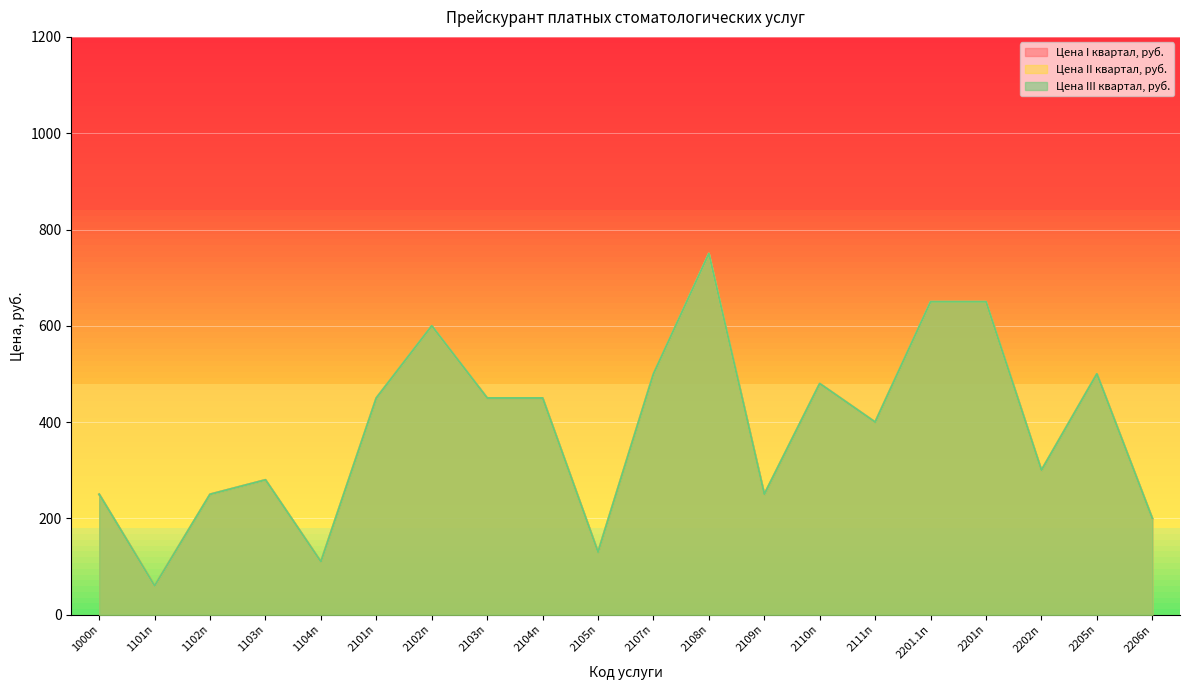

Between 2105п and 2111п, which series saw the biggest shift?

Цена I квартал, руб.